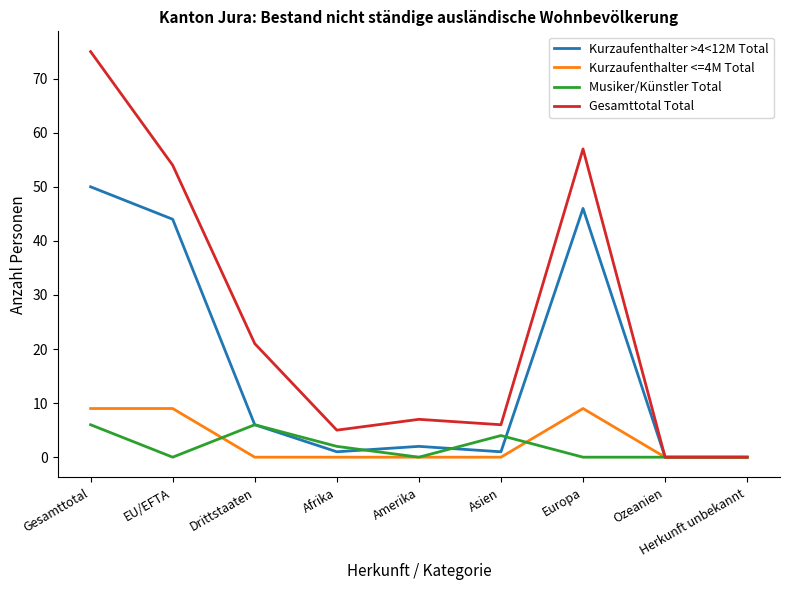

True or false: Kurzaufenthalter >4<12M Total has more than 1 interior local peaks.

True